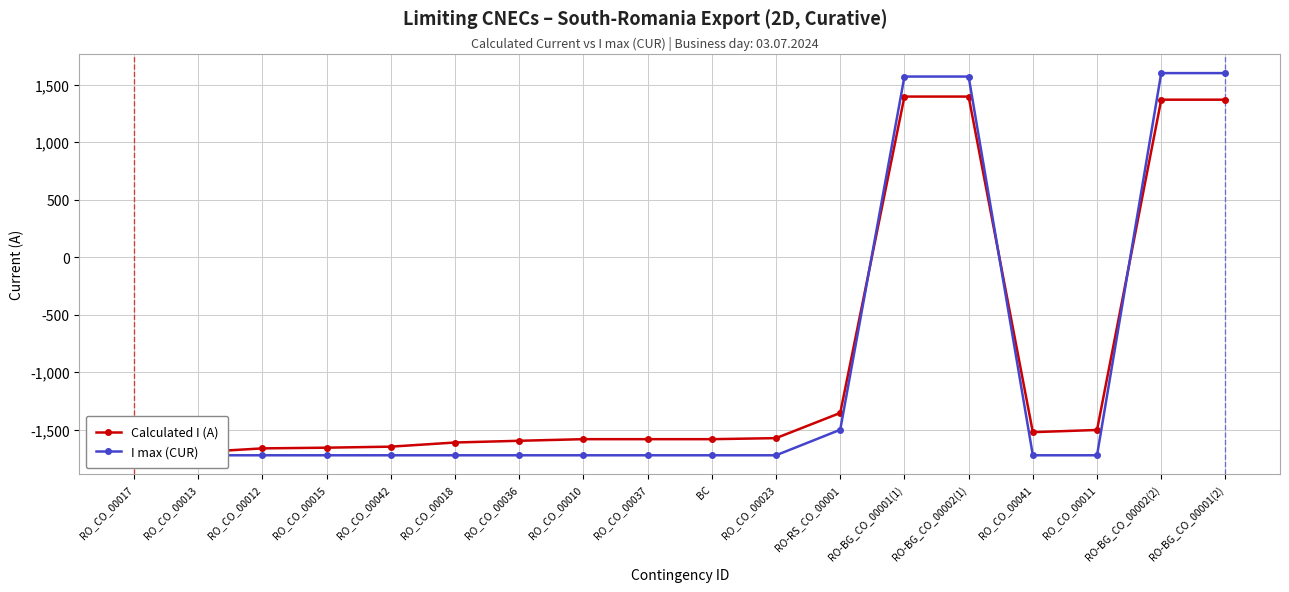

Which series has the largest total across all categories?

Calculated I (A)